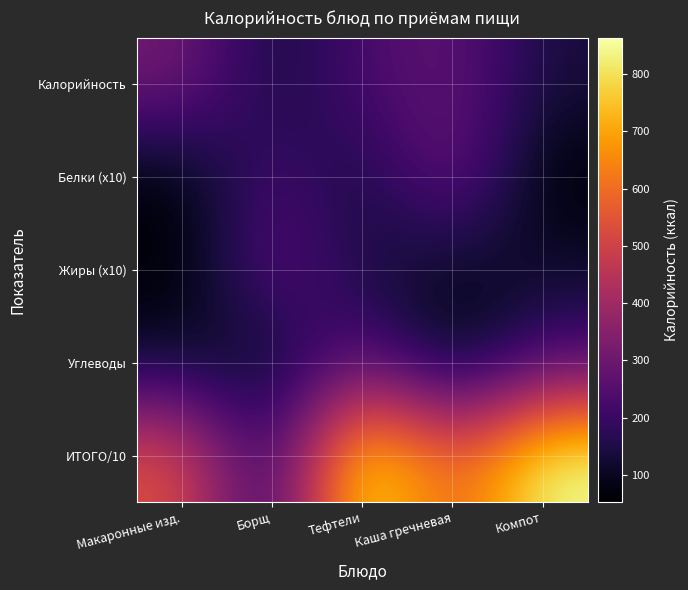

At Каша гречневая, list the series in order from smallest to largest.

Углеводы, Жиры (x10), Калорийность, Белки (x10), ИТОГО/10